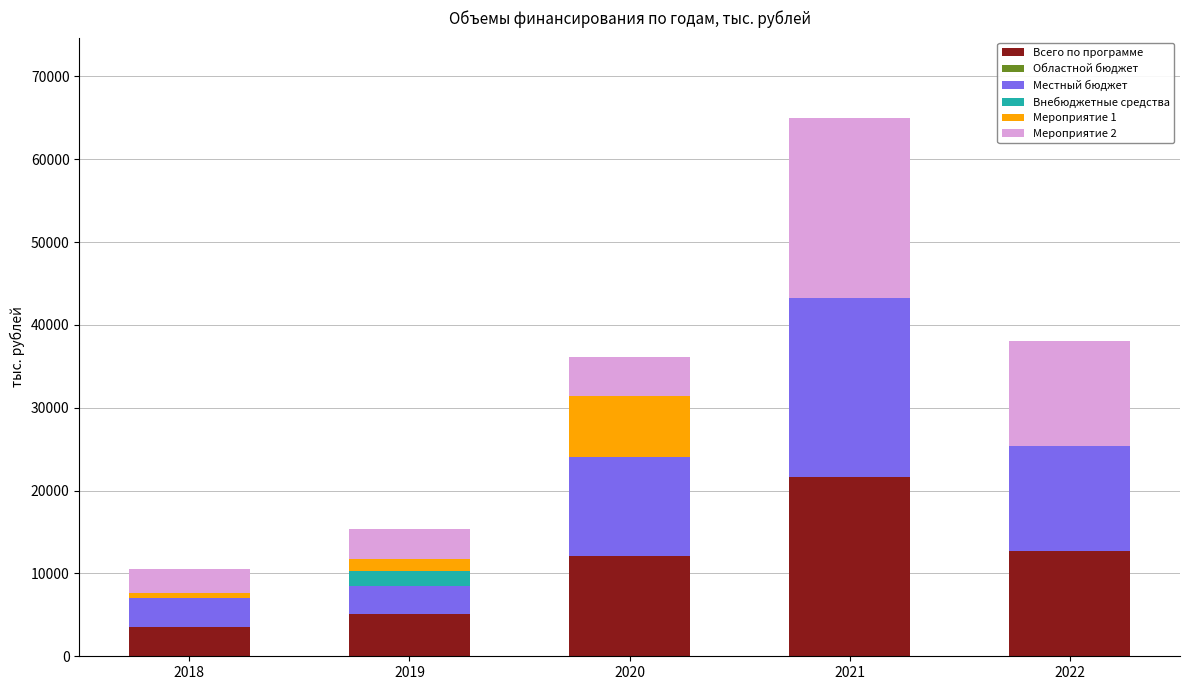

Count the number of data series in this chart.

5